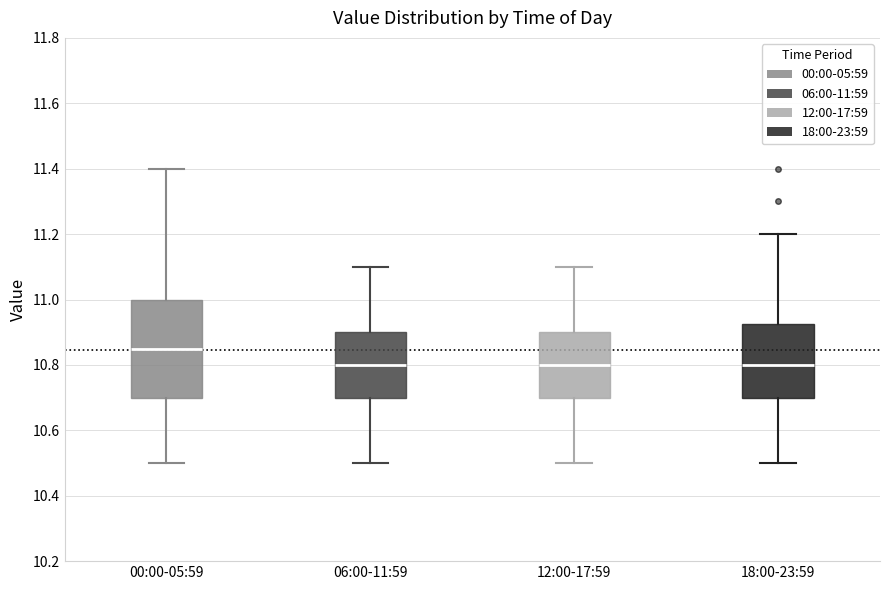

Reading left to right, read every box against the y-axis: the position of its median line, the range the box covers, and the ends of its whiskers. The values are not printed on the chart, so give them approximately, as read against the axis.

00:00-05:59: median 10.86, box 10.70 to 11.00, whiskers 10.50 to 11.40
06:00-11:59: median 10.80, box 10.70 to 10.90, whiskers 10.50 to 11.10
12:00-17:59: median 10.80, box 10.70 to 10.90, whiskers 10.50 to 11.10
18:00-23:59: median 10.80, box 10.70 to 10.92, whiskers 10.50 to 11.20